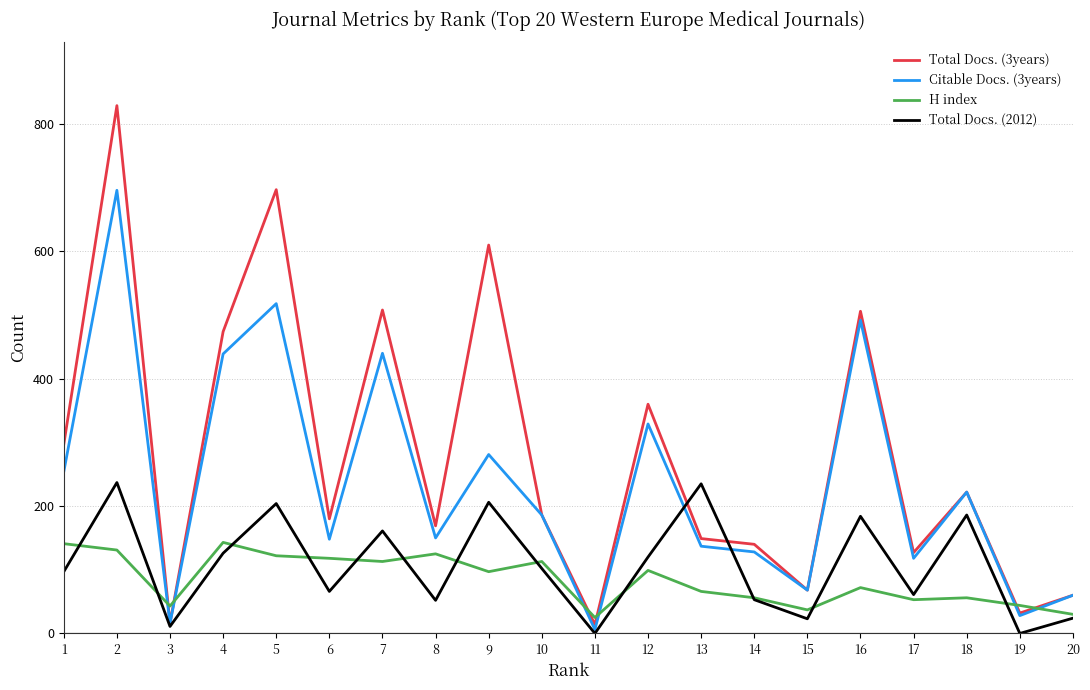

After their last crossing, which series has the higher values: Citable Docs. (3years) or H index?

Citable Docs. (3years)